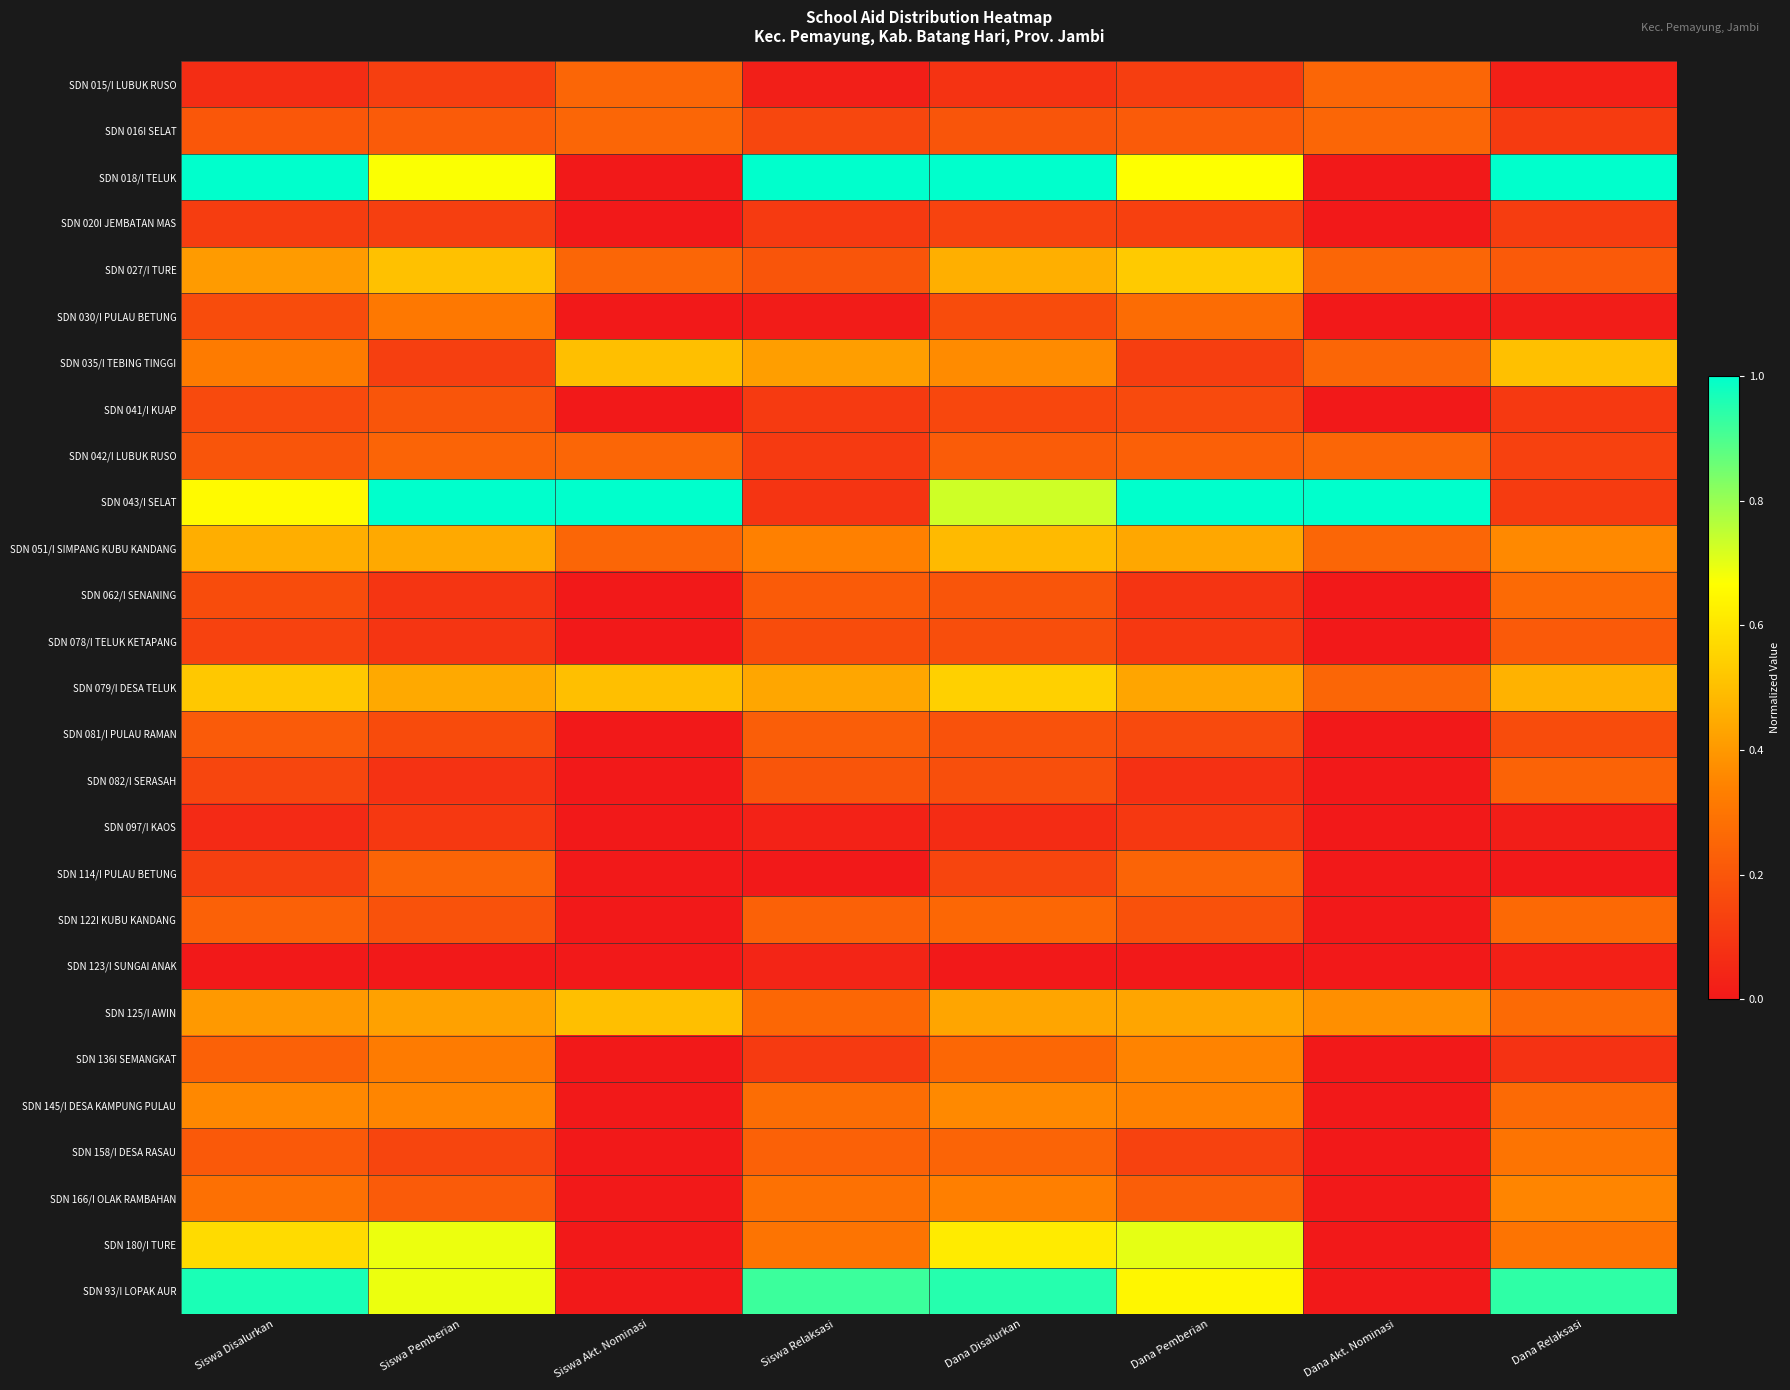

Reading left to right, transcribe all the data shown in this chart.

SDN 015/I LUBUK RUSO: Siswa Disalurkan=0.1	Siswa Pemberian=0.1	Siswa Akt. Nominasi=0.2	Siswa Relaksasi=0.0	Dana Disalurkan=0.1	Dana Pemberian=0.1	Dana Akt. Nominasi=0.2	Dana Relaksasi=0.0
SDN 016I SELAT: Siswa Disalurkan=0.2	Siswa Pemberian=0.2	Siswa Akt. Nominasi=0.2	Siswa Relaksasi=0.1	Dana Disalurkan=0.2	Dana Pemberian=0.2	Dana Akt. Nominasi=0.2	Dana Relaksasi=0.1
SDN 018/I TELUK: Siswa Disalurkan=1.0	Siswa Pemberian=0.7	Siswa Akt. Nominasi=0.0	Siswa Relaksasi=1.0	Dana Disalurkan=1.0	Dana Pemberian=0.7	Dana Akt. Nominasi=0.0	Dana Relaksasi=1.0
SDN 020I JEMBATAN MAS: Siswa Disalurkan=0.1	Siswa Pemberian=0.1	Siswa Akt. Nominasi=0.0	Siswa Relaksasi=0.1	Dana Disalurkan=0.1	Dana Pemberian=0.1	Dana Akt. Nominasi=0.0	Dana Relaksasi=0.1
SDN 027/I TURE: Siswa Disalurkan=0.4	Siswa Pemberian=0.5	Siswa Akt. Nominasi=0.2	Siswa Relaksasi=0.2	Dana Disalurkan=0.5	Dana Pemberian=0.5	Dana Akt. Nominasi=0.2	Dana Relaksasi=0.2
SDN 030/I PULAU BETUNG: Siswa Disalurkan=0.2	Siswa Pemberian=0.3	Siswa Akt. Nominasi=0.0	Siswa Relaksasi=0.0	Dana Disalurkan=0.2	Dana Pemberian=0.3	Dana Akt. Nominasi=0.0	Dana Relaksasi=0.0
SDN 035/I TEBING TINGGI: Siswa Disalurkan=0.3	Siswa Pemberian=0.1	Siswa Akt. Nominasi=0.5	Siswa Relaksasi=0.4	Dana Disalurkan=0.4	Dana Pemberian=0.1	Dana Akt. Nominasi=0.2	Dana Relaksasi=0.5
SDN 041/I KUAP: Siswa Disalurkan=0.2	Siswa Pemberian=0.2	Siswa Akt. Nominasi=0.0	Siswa Relaksasi=0.1	Dana Disalurkan=0.2	Dana Pemberian=0.2	Dana Akt. Nominasi=0.0	Dana Relaksasi=0.1
SDN 042/I LUBUK RUSO: Siswa Disalurkan=0.2	Siswa Pemberian=0.2	Siswa Akt. Nominasi=0.2	Siswa Relaksasi=0.1	Dana Disalurkan=0.2	Dana Pemberian=0.2	Dana Akt. Nominasi=0.2	Dana Relaksasi=0.1
SDN 043/I SELAT: Siswa Disalurkan=0.7	Siswa Pemberian=1.0	Siswa Akt. Nominasi=1.0	Siswa Relaksasi=0.1	Dana Disalurkan=0.7	Dana Pemberian=1.0	Dana Akt. Nominasi=1.0	Dana Relaksasi=0.1
SDN 051/I SIMPANG KUBU KANDANG: Siswa Disalurkan=0.5	Siswa Pemberian=0.4	Siswa Akt. Nominasi=0.2	Siswa Relaksasi=0.3	Dana Disalurkan=0.5	Dana Pemberian=0.4	Dana Akt. Nominasi=0.2	Dana Relaksasi=0.4
SDN 062/I SENANING: Siswa Disalurkan=0.2	Siswa Pemberian=0.1	Siswa Akt. Nominasi=0.0	Siswa Relaksasi=0.2	Dana Disalurkan=0.2	Dana Pemberian=0.1	Dana Akt. Nominasi=0.0	Dana Relaksasi=0.3
SDN 078/I TELUK KETAPANG: Siswa Disalurkan=0.1	Siswa Pemberian=0.1	Siswa Akt. Nominasi=0.0	Siswa Relaksasi=0.2	Dana Disalurkan=0.2	Dana Pemberian=0.1	Dana Akt. Nominasi=0.0	Dana Relaksasi=0.2
SDN 079/I DESA TELUK: Siswa Disalurkan=0.5	Siswa Pemberian=0.4	Siswa Akt. Nominasi=0.5	Siswa Relaksasi=0.4	Dana Disalurkan=0.5	Dana Pemberian=0.4	Dana Akt. Nominasi=0.2	Dana Relaksasi=0.5
SDN 081/I PULAU RAMAN: Siswa Disalurkan=0.2	Siswa Pemberian=0.2	Siswa Akt. Nominasi=0.0	Siswa Relaksasi=0.2	Dana Disalurkan=0.2	Dana Pemberian=0.2	Dana Akt. Nominasi=0.0	Dana Relaksasi=0.2
SDN 082/I SERASAH: Siswa Disalurkan=0.1	Siswa Pemberian=0.1	Siswa Akt. Nominasi=0.0	Siswa Relaksasi=0.2	Dana Disalurkan=0.2	Dana Pemberian=0.1	Dana Akt. Nominasi=0.0	Dana Relaksasi=0.2
SDN 097/I KAOS: Siswa Disalurkan=0.1	Siswa Pemberian=0.1	Siswa Akt. Nominasi=0.0	Siswa Relaksasi=0.0	Dana Disalurkan=0.1	Dana Pemberian=0.1	Dana Akt. Nominasi=0.0	Dana Relaksasi=0.0
SDN 114/I PULAU BETUNG: Siswa Disalurkan=0.1	Siswa Pemberian=0.2	Siswa Akt. Nominasi=0.0	Siswa Relaksasi=0.0	Dana Disalurkan=0.1	Dana Pemberian=0.2	Dana Akt. Nominasi=0.0	Dana Relaksasi=0.0
SDN 122I KUBU KANDANG: Siswa Disalurkan=0.2	Siswa Pemberian=0.2	Siswa Akt. Nominasi=0.0	Siswa Relaksasi=0.2	Dana Disalurkan=0.3	Dana Pemberian=0.2	Dana Akt. Nominasi=0.0	Dana Relaksasi=0.3
SDN 123/I SUNGAI ANAK: Siswa Disalurkan=0.0	Siswa Pemberian=0.0	Siswa Akt. Nominasi=0.0	Siswa Relaksasi=0.0	Dana Disalurkan=0.0	Dana Pemberian=0.0	Dana Akt. Nominasi=0.0	Dana Relaksasi=0.0
SDN 125/I AWIN: Siswa Disalurkan=0.4	Siswa Pemberian=0.4	Siswa Akt. Nominasi=0.5	Siswa Relaksasi=0.3	Dana Disalurkan=0.4	Dana Pemberian=0.4	Dana Akt. Nominasi=0.4	Dana Relaksasi=0.3
SDN 136I SEMANGKAT: Siswa Disalurkan=0.2	Siswa Pemberian=0.3	Siswa Akt. Nominasi=0.0	Siswa Relaksasi=0.1	Dana Disalurkan=0.3	Dana Pemberian=0.3	Dana Akt. Nominasi=0.0	Dana Relaksasi=0.1
SDN 145/I DESA KAMPUNG PULAU: Siswa Disalurkan=0.4	Siswa Pemberian=0.4	Siswa Akt. Nominasi=0.0	Siswa Relaksasi=0.3	Dana Disalurkan=0.4	Dana Pemberian=0.3	Dana Akt. Nominasi=0.0	Dana Relaksasi=0.3
SDN 158/I DESA RASAU: Siswa Disalurkan=0.2	Siswa Pemberian=0.1	Siswa Akt. Nominasi=0.0	Siswa Relaksasi=0.2	Dana Disalurkan=0.2	Dana Pemberian=0.1	Dana Akt. Nominasi=0.0	Dana Relaksasi=0.3
SDN 166/I OLAK RAMBAHAN: Siswa Disalurkan=0.3	Siswa Pemberian=0.2	Siswa Akt. Nominasi=0.0	Siswa Relaksasi=0.3	Dana Disalurkan=0.3	Dana Pemberian=0.2	Dana Akt. Nominasi=0.0	Dana Relaksasi=0.3
SDN 180/I TURE: Siswa Disalurkan=0.6	Siswa Pemberian=0.7	Siswa Akt. Nominasi=0.0	Siswa Relaksasi=0.3	Dana Disalurkan=0.6	Dana Pemberian=0.7	Dana Akt. Nominasi=0.0	Dana Relaksasi=0.3
SDN 93/I LOPAK AUR: Siswa Disalurkan=1.0	Siswa Pemberian=0.7	Siswa Akt. Nominasi=0.0	Siswa Relaksasi=0.9	Dana Disalurkan=0.9	Dana Pemberian=0.6	Dana Akt. Nominasi=0.0	Dana Relaksasi=0.9